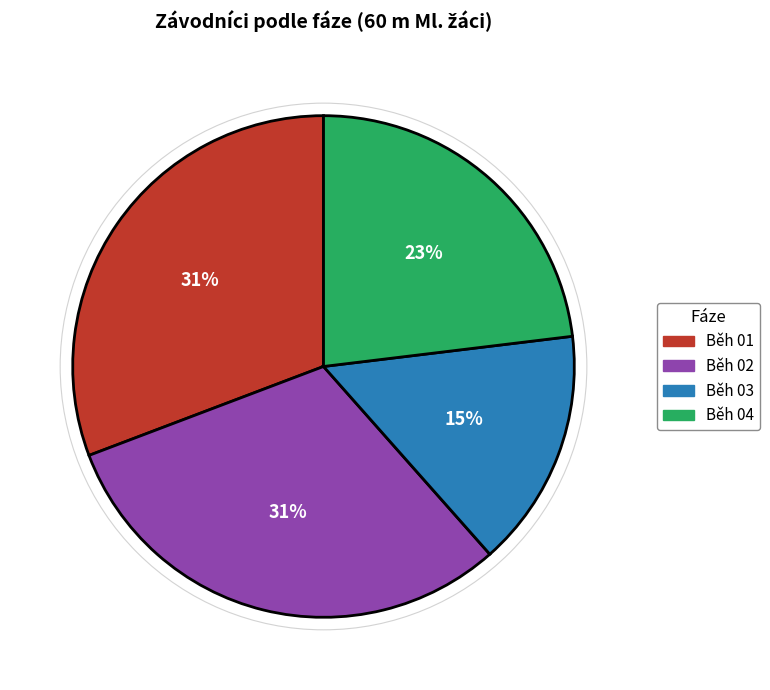

Approximately how many times larger is the value at Běh 01 compared to Běh 04?

1.3